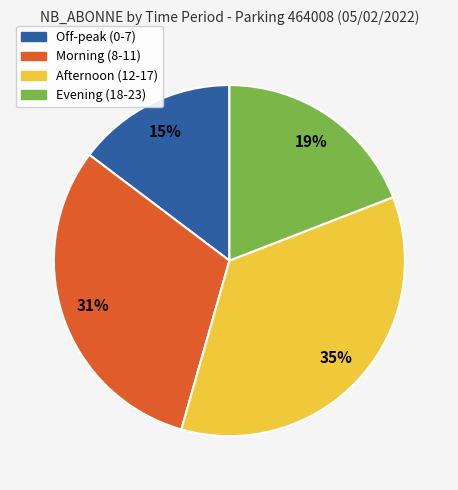

To the nearest percent, what is the average slice percentage?

25%